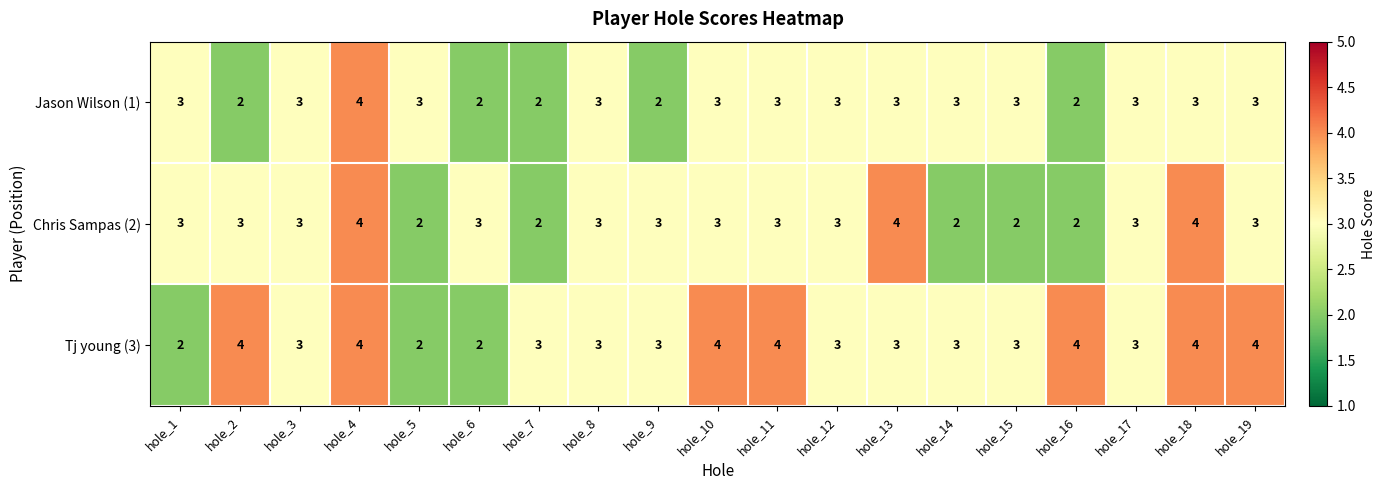

Rank the series by their average value, from highest to lowest.

Tj young (3), Chris Sampas (2), Jason Wilson (1)